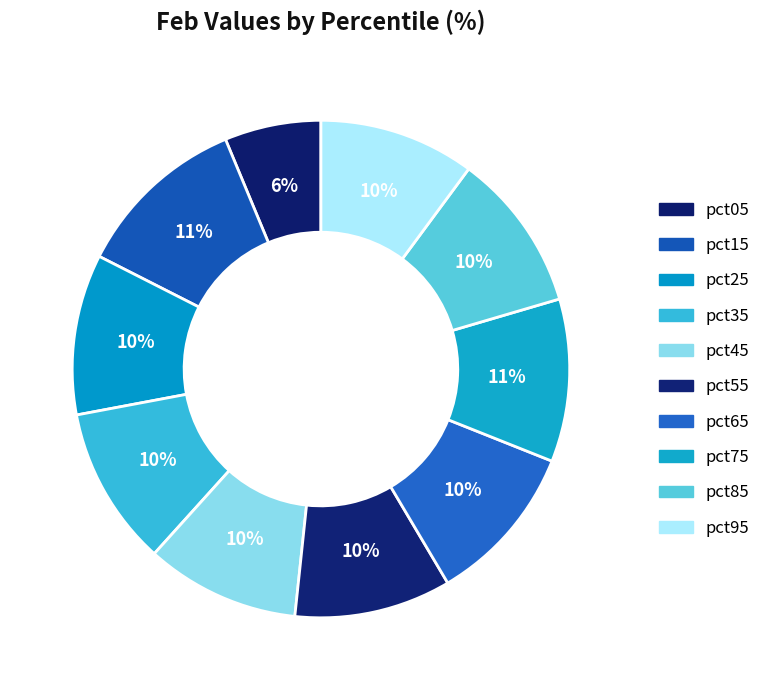

To the nearest percent, what portion does pct95 represent?

10%